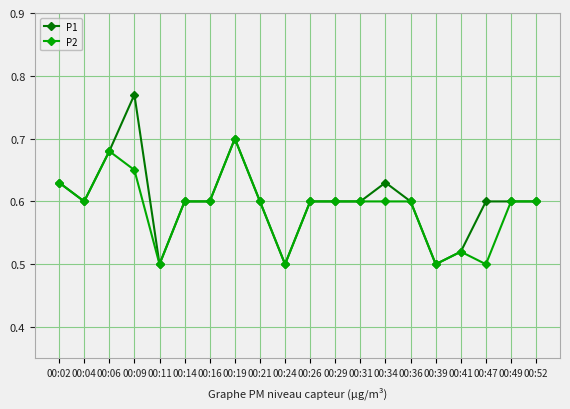

The P1 series shows 0.3 at 00:06. True or false?

False